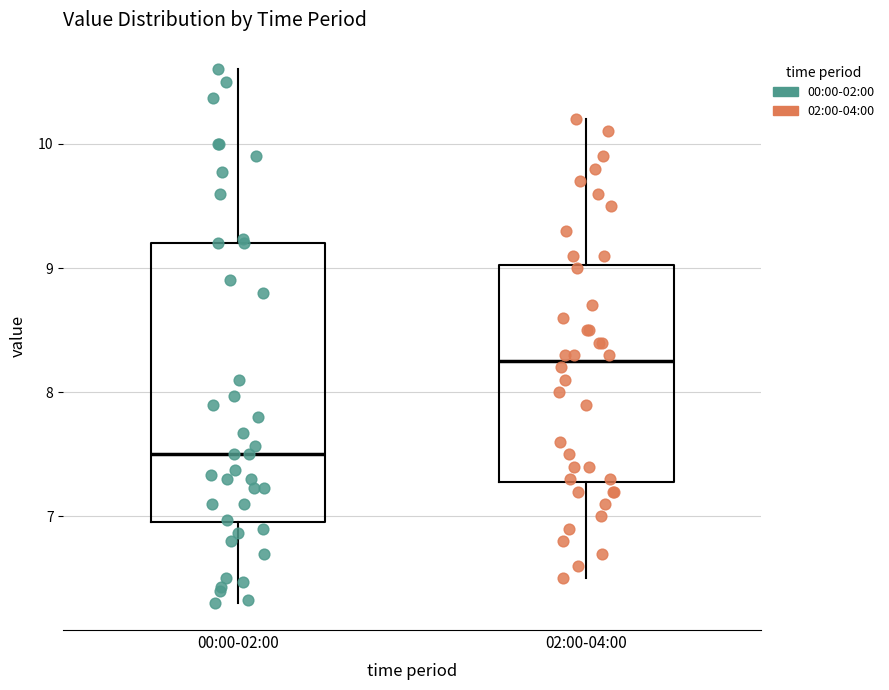

Which box has the highest median line?

02:00-04:00